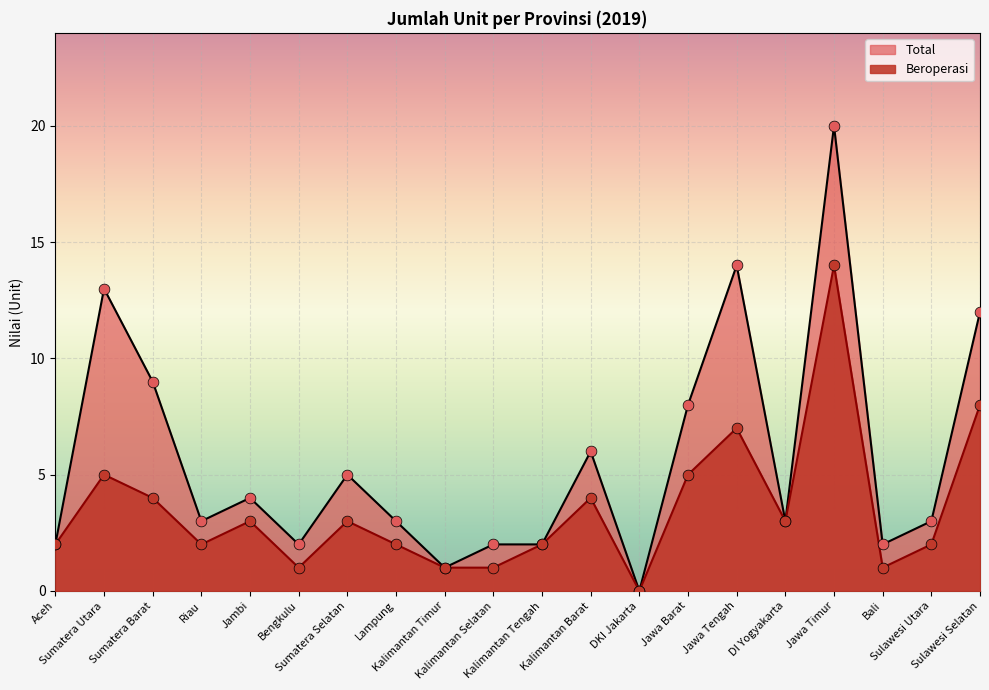

Is the value of Total at Kalimantan Barat greater than the value of Beroperasi at Kalimantan Timur?

Yes